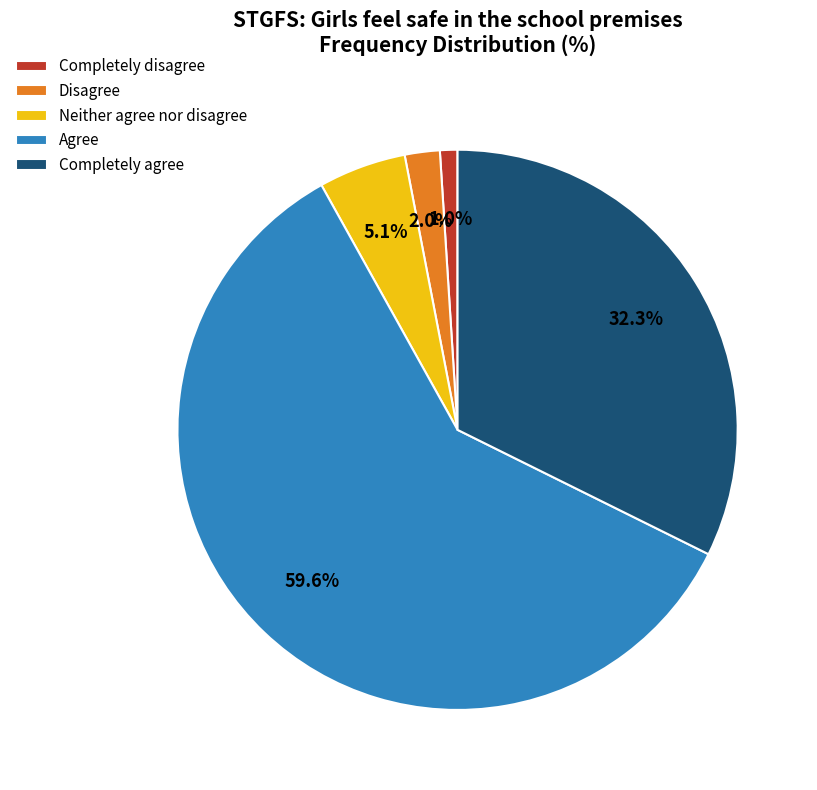

What percentage is the Agree slice, to the nearest percent?

60%